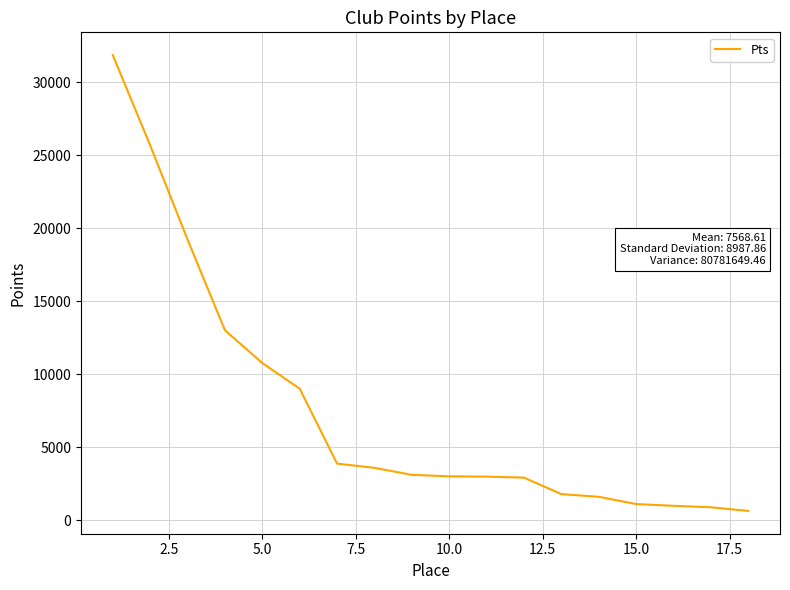

What is the maximum value shown in the chart?

31860